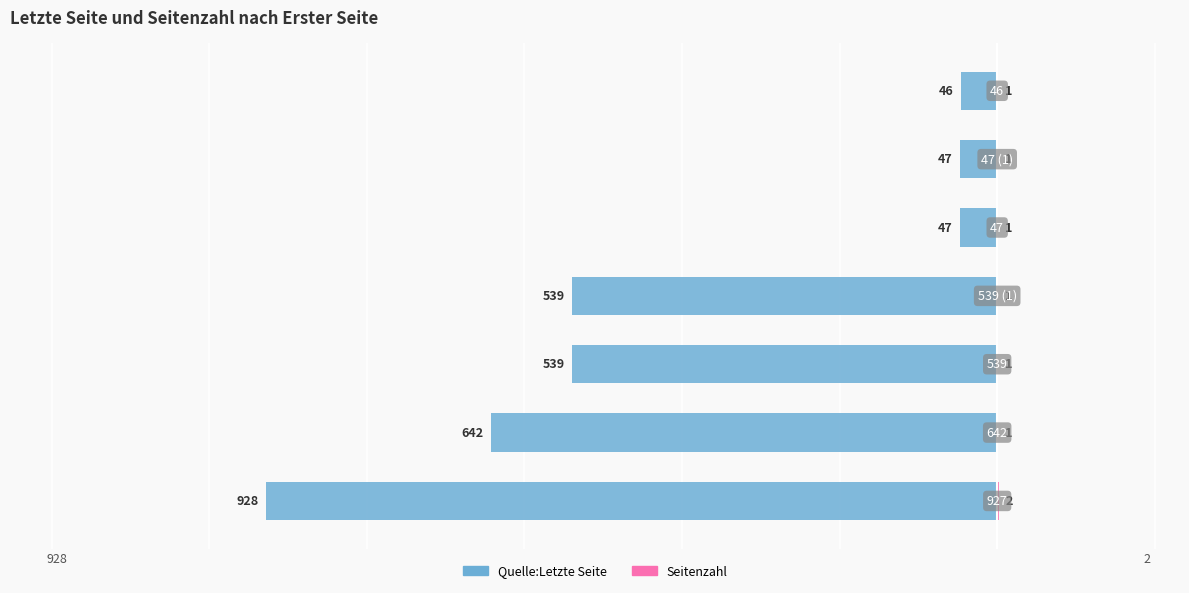

Which series has the widest spread of values?

Quelle:Letzte Seite